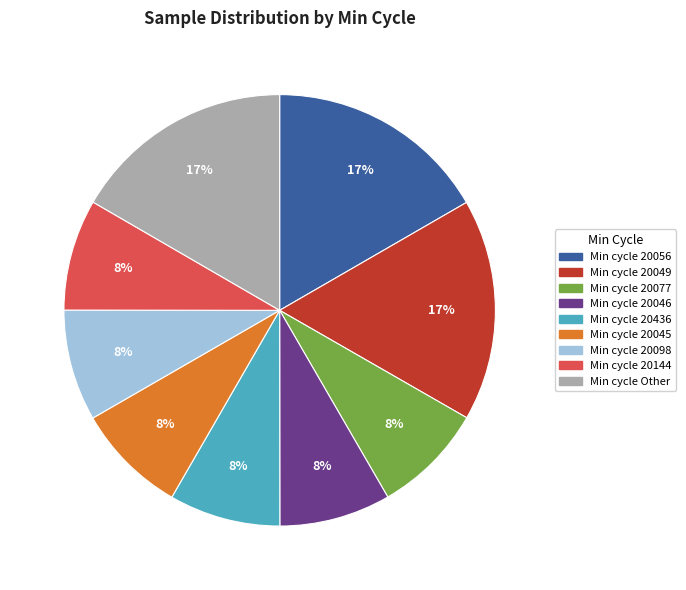

To the nearest percent, what is the average slice percentage?

11%